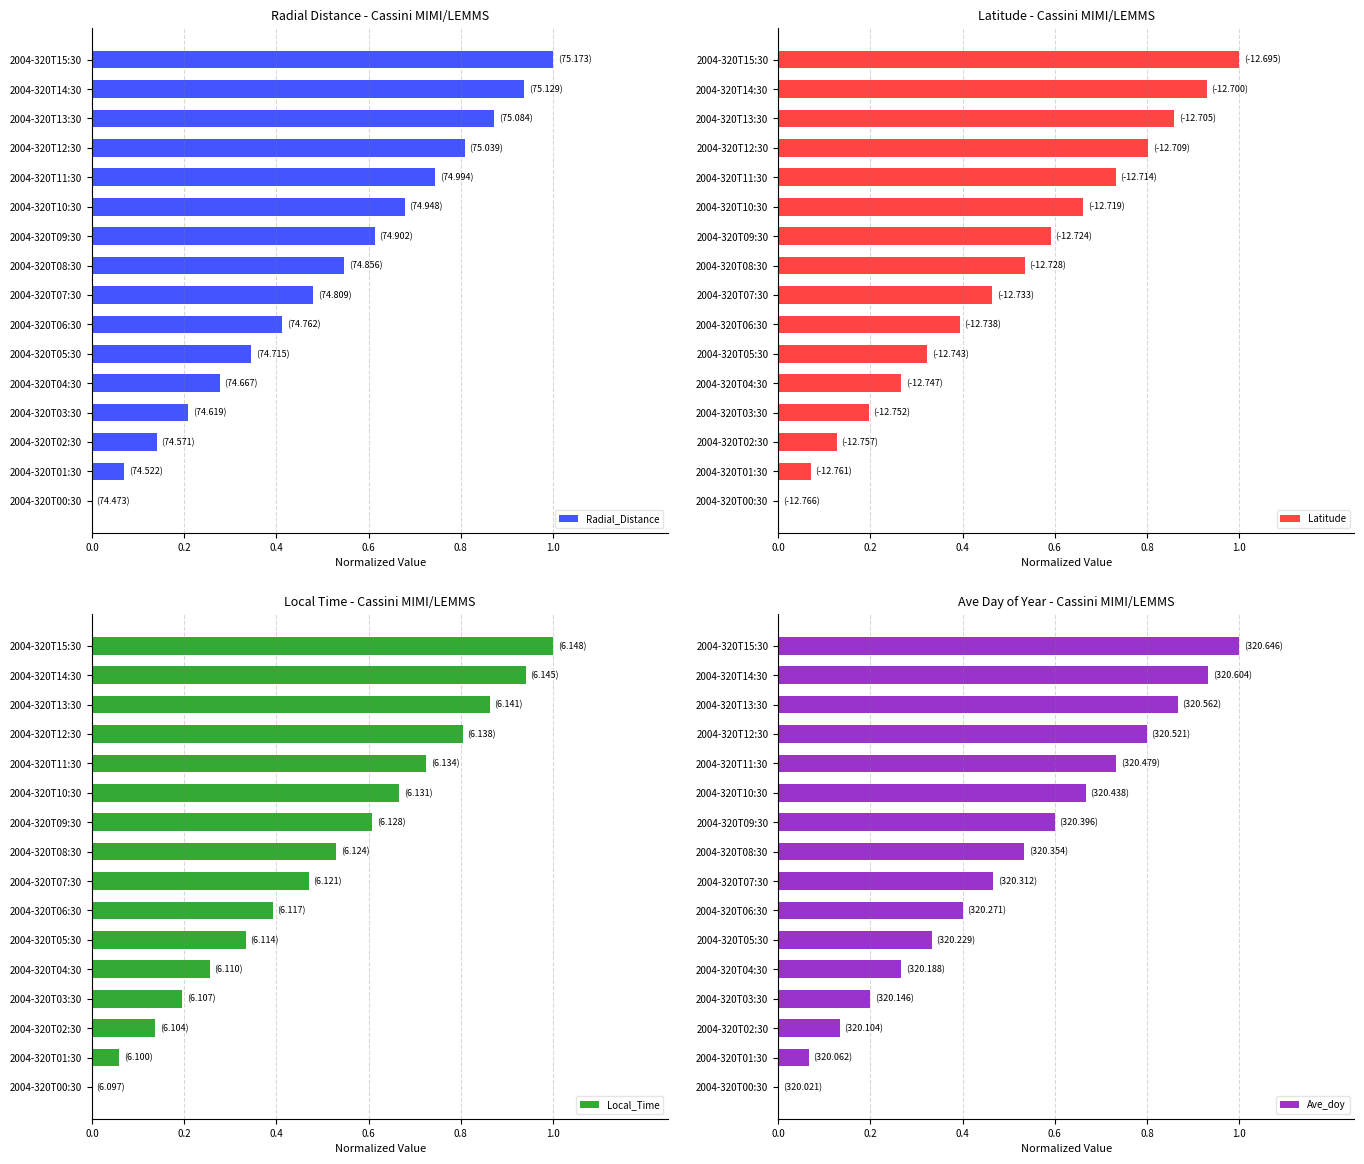

Does the chart contain stacked bars?

No